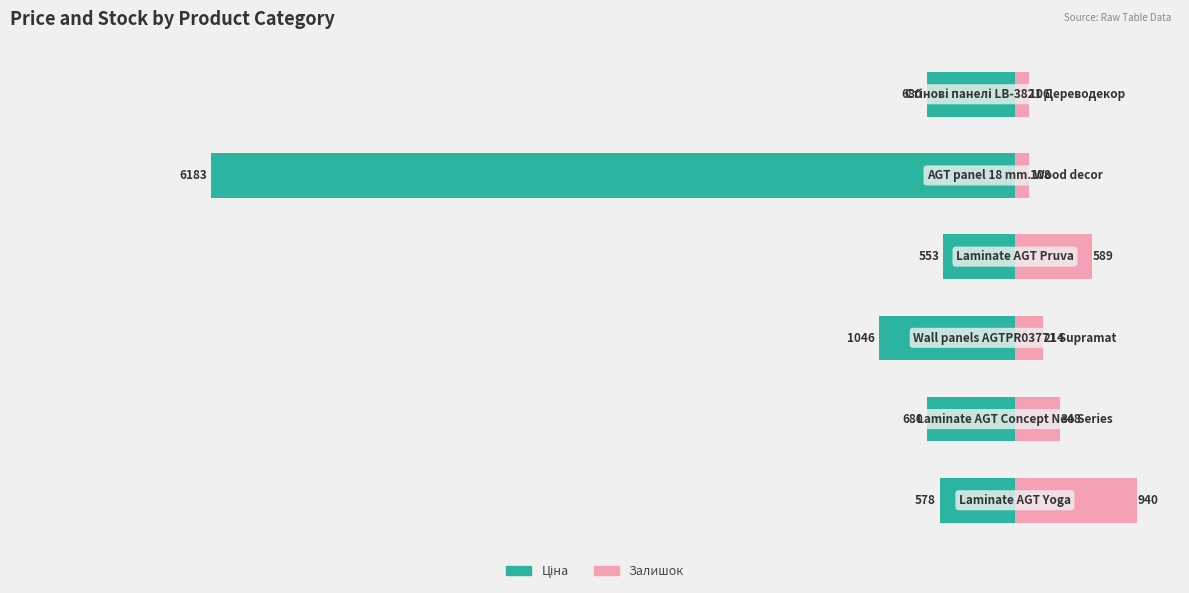

How many values in the Ціна series are below -679?

4